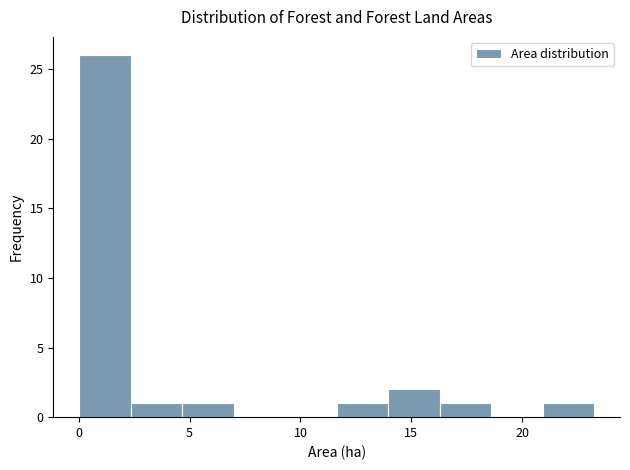

Reading left to right, list every bar in this chart as the range it spans on the x-axis followed by its height. Neither the bar edges nor the heights are printed on the chart, so give them approximately, as read against the axes.

0.0 to 2.5: 26
2.5 to 4.5: 1
4.5 to 7.0: 1
7.0 to 9.5: 0
9.5 to 11.5: 0
11.5 to 14.0: 1
14.0 to 16.5: 2
16.5 to 18.5: 1
18.5 to 21.0: 0
21.0 to 23.0: 1